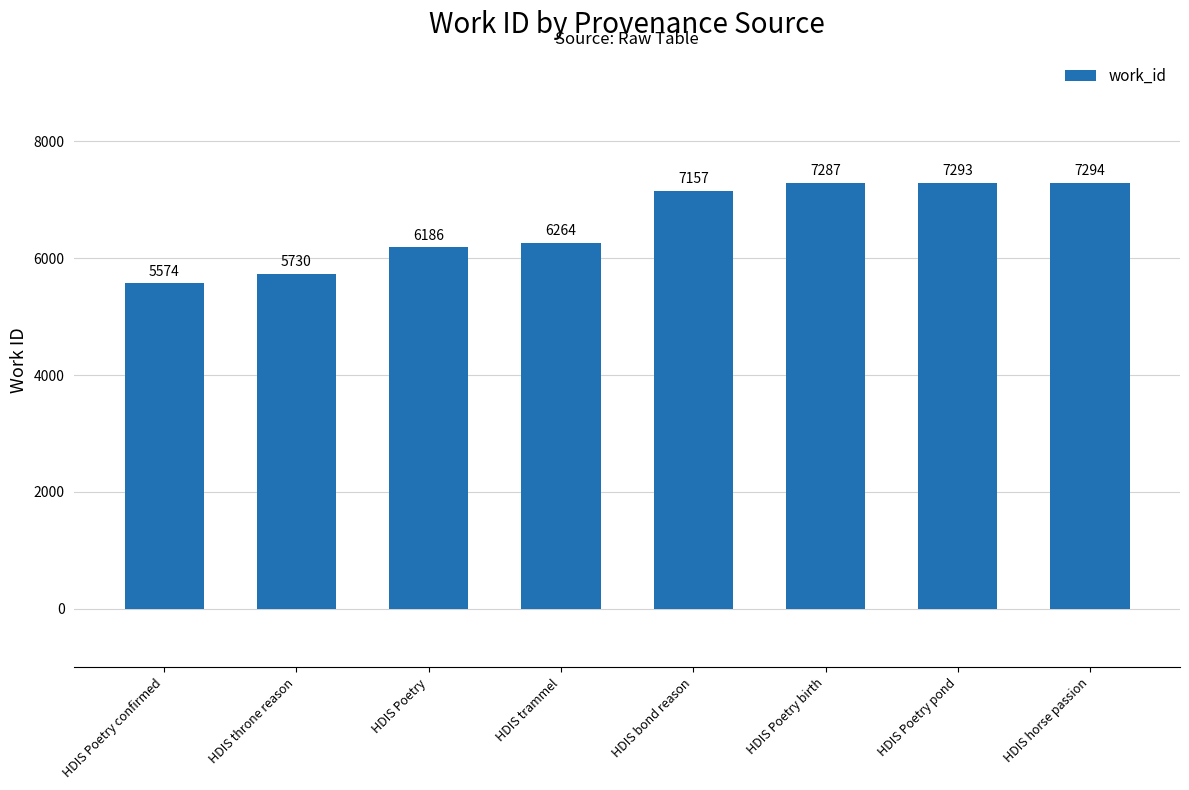

Rank the categories by value from highest to lowest.

HDIS horse passion, HDIS Poetry pond, HDIS Poetry birth, HDIS bond reason, HDIS trammel, HDIS Poetry, HDIS throne reason, HDIS Poetry confirmed